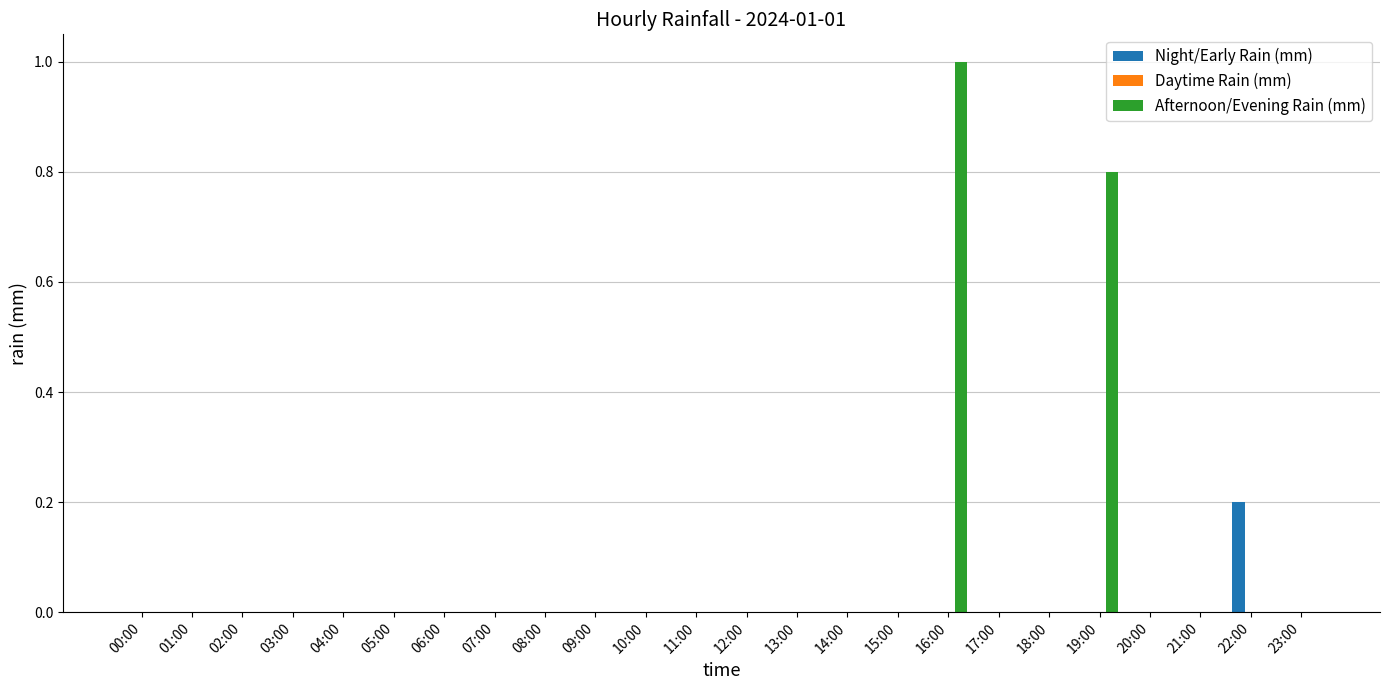

Count the Afternoon/Evening Rain (mm) values in the range 0 to 1.

24